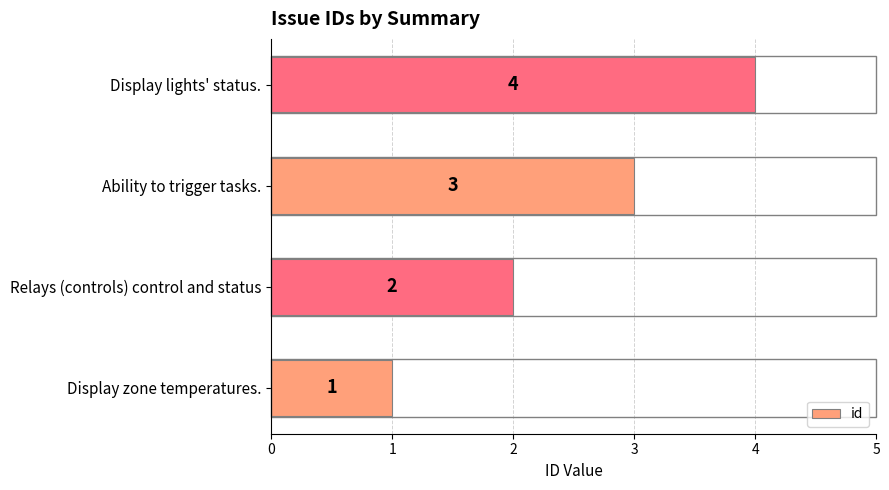

Which has a higher value, Relays (controls) control and status or Ability to trigger tasks.?

Ability to trigger tasks.